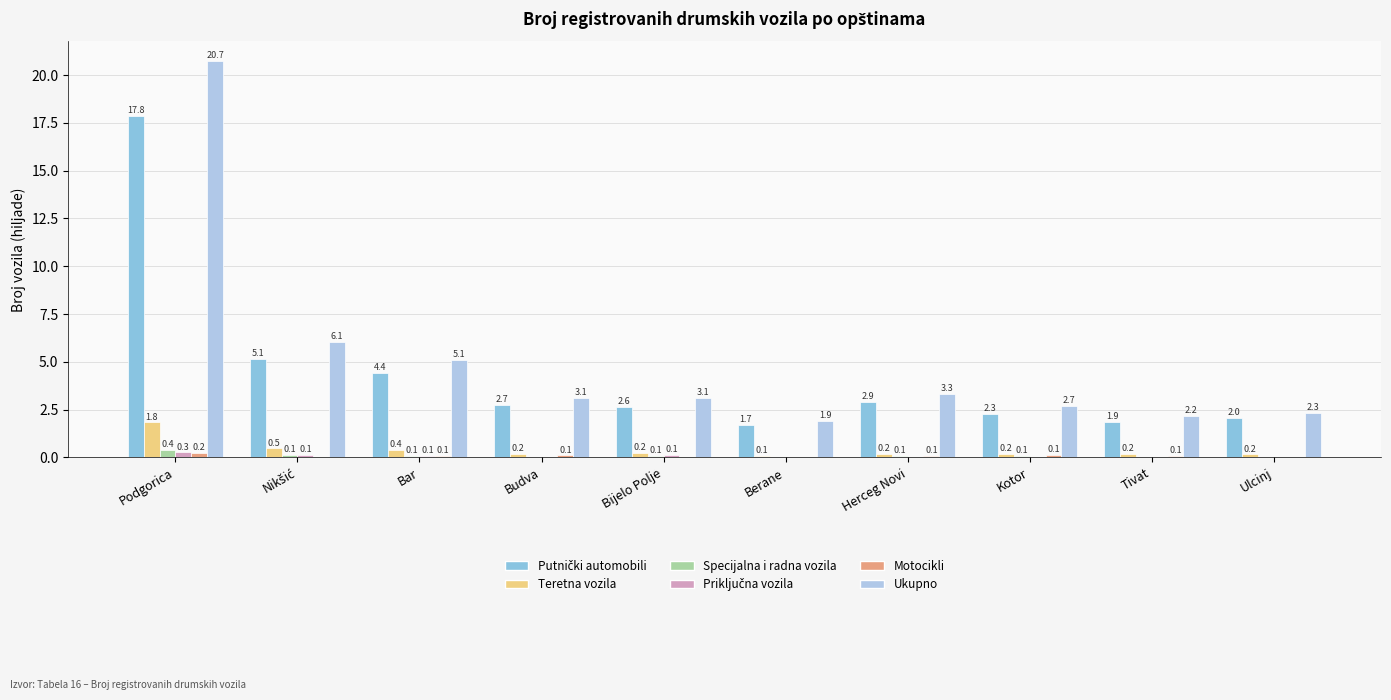

The value of Priključna vozila at Bar is 0.1. True or false?

False